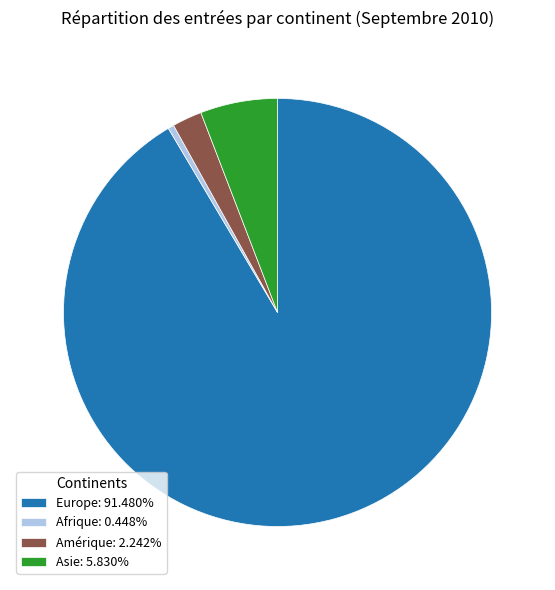

Does Europe: 91.480% represent more than half of the total?

Yes